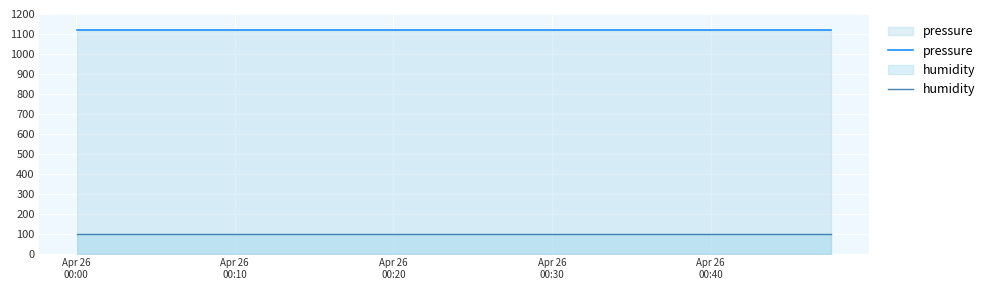

True or false: pressure and humidity intersect in this chart.

False